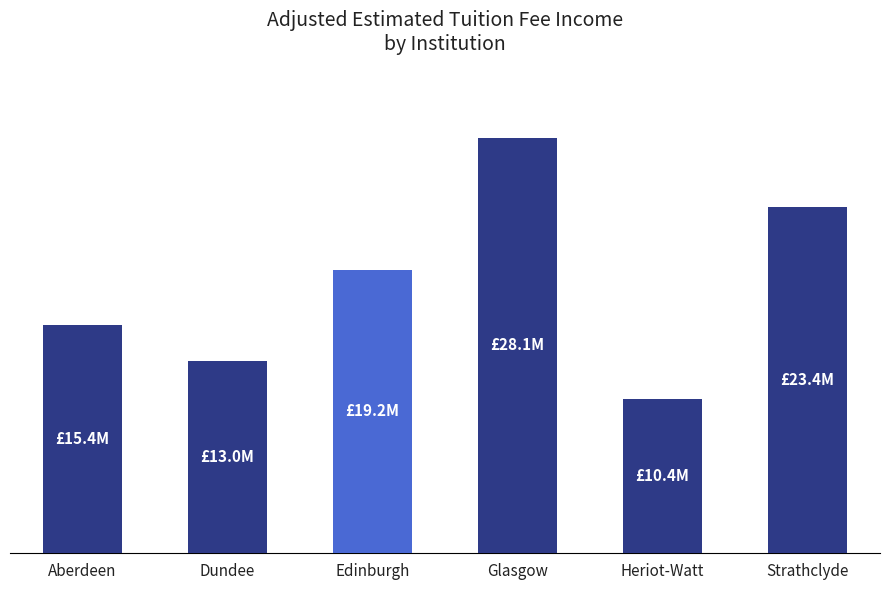

What is the label of the 1st bar from the right?

Strathclyde